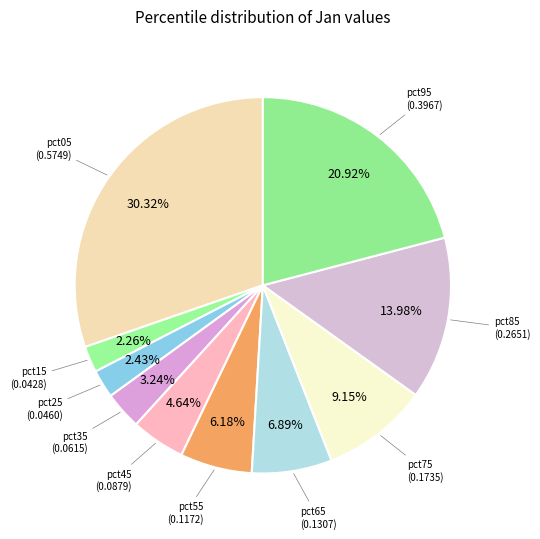

Is it true that pct15 is 16% of the pie?

False